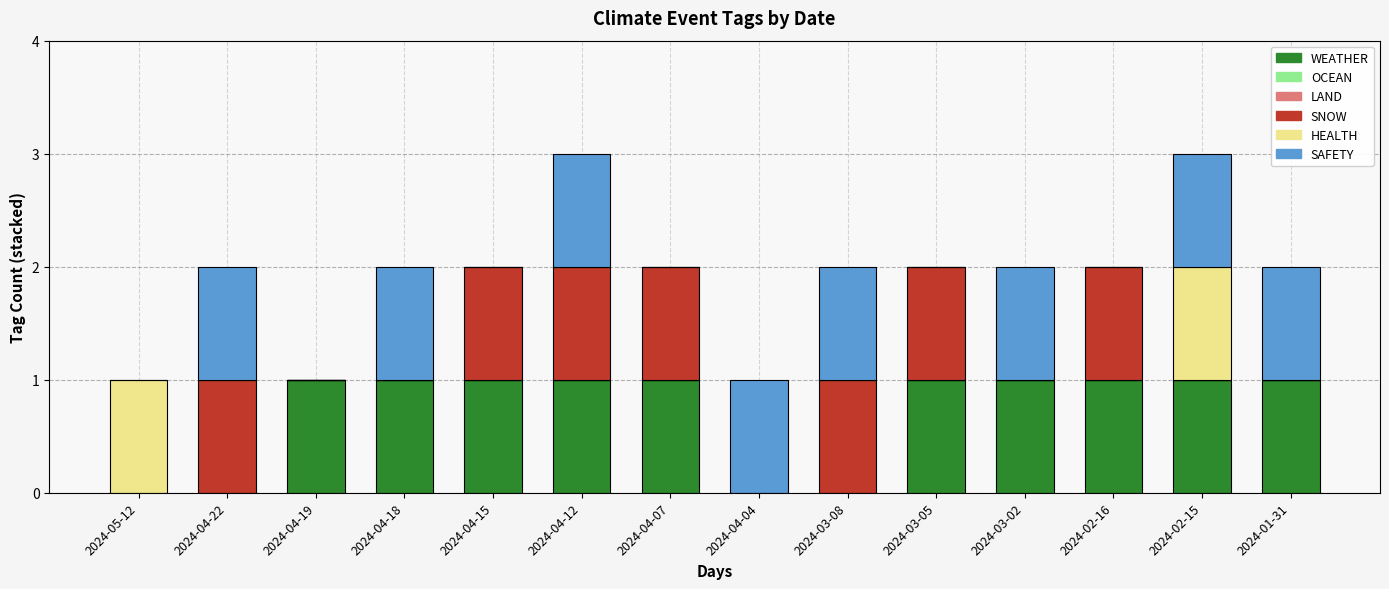

Count the number of data series in this chart.

4